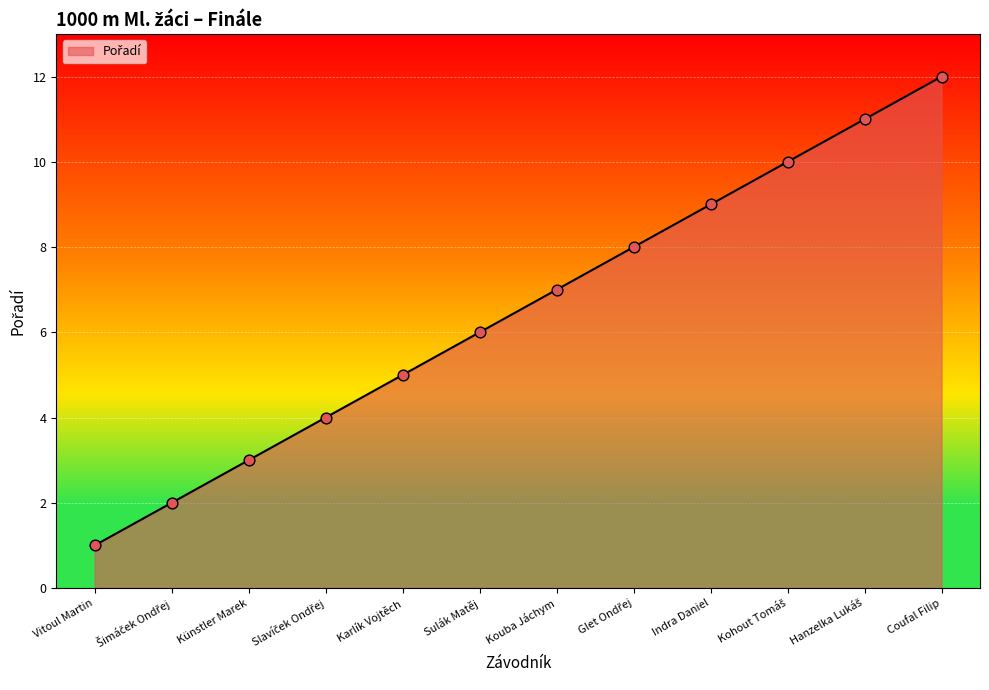

What value does the data have at Karlík Vojtěch?

5